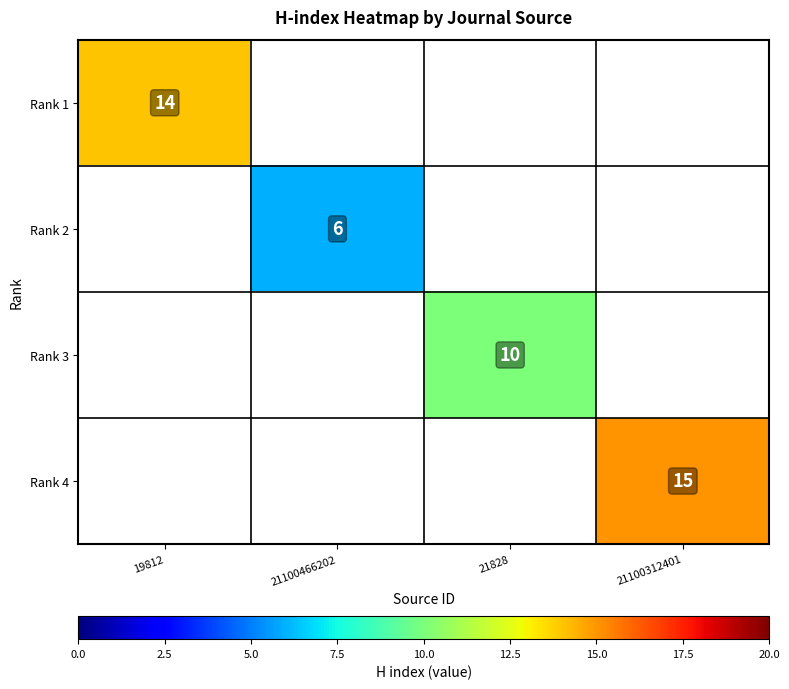

True or false: Rank 1 has a value of 14 at 19812.

True